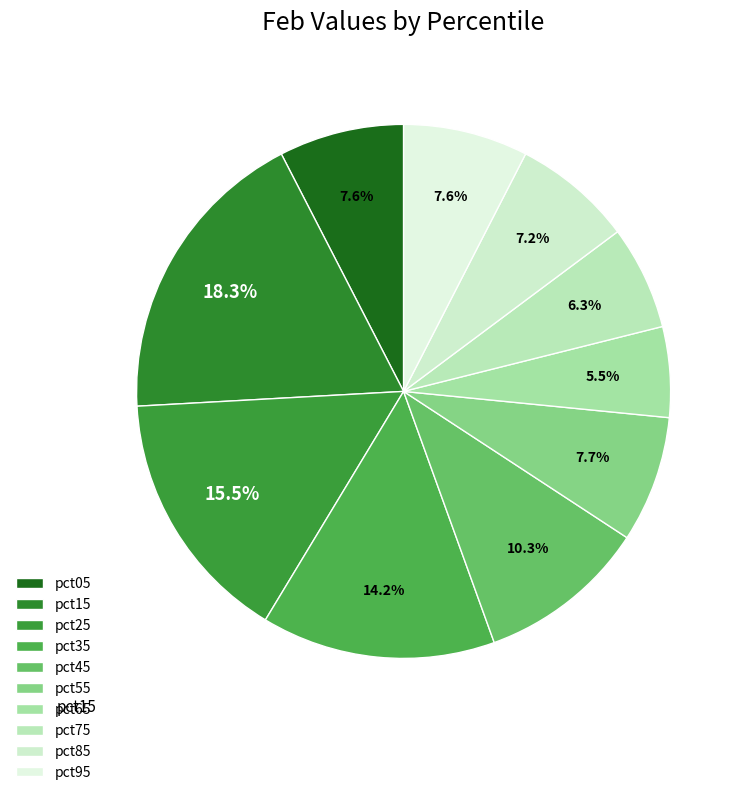

What percentage is the pct35 slice, to the nearest percent?

14%